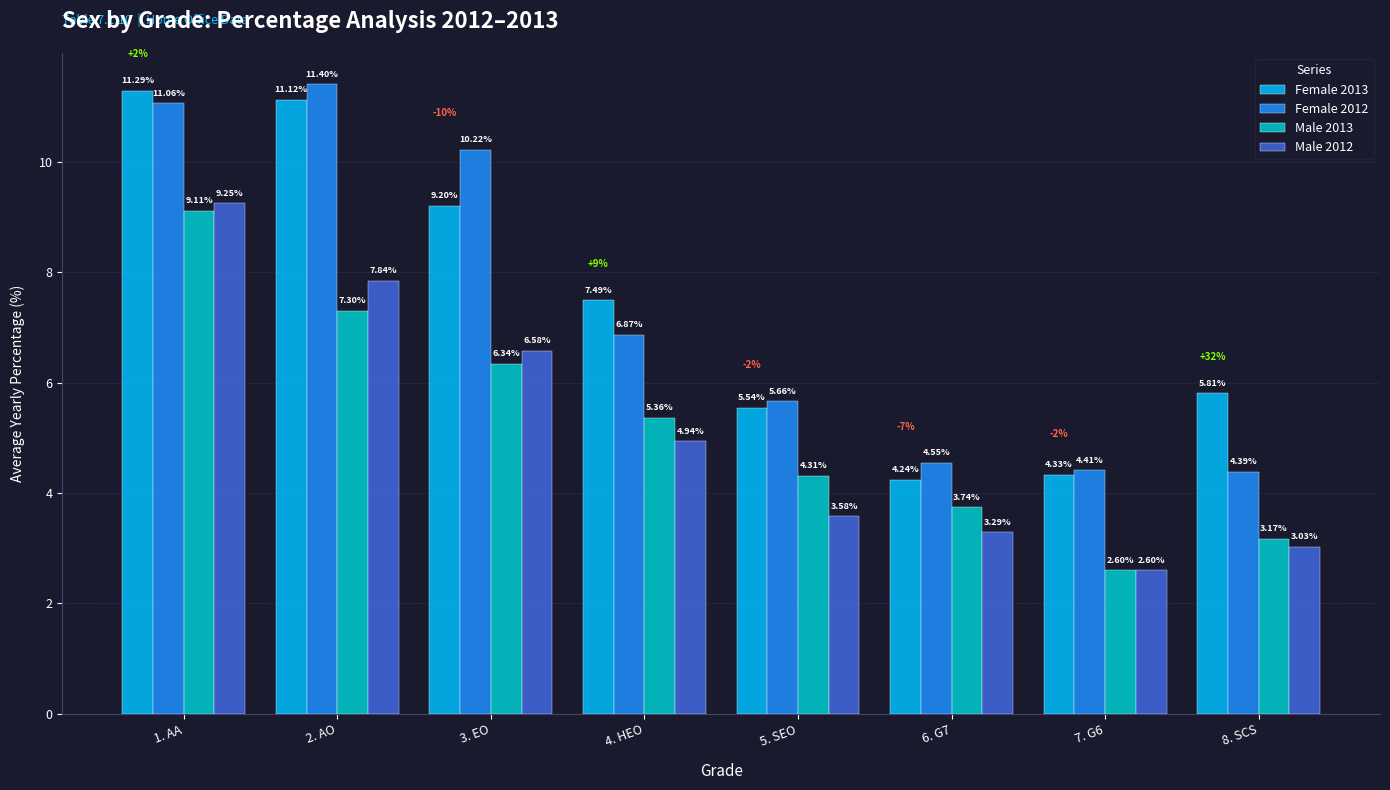

Which series has the largest total across all categories?

Female 2013